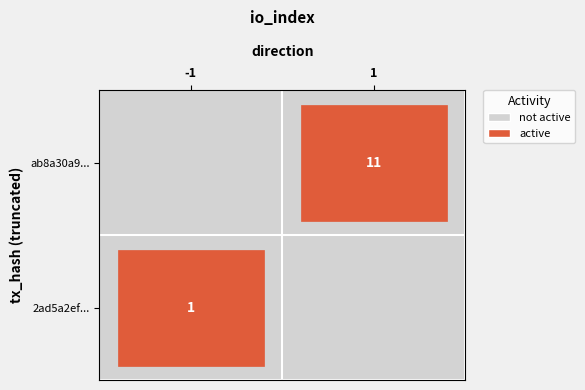

Reading left to right, what are all the values shown in this chart?

2ad5a2efdaa5e95f33dbb1b90f21b88e4b0193a: -1	1
ab8a30a9a24bbdc46c1537ab45f684808ecd84f: 1	11